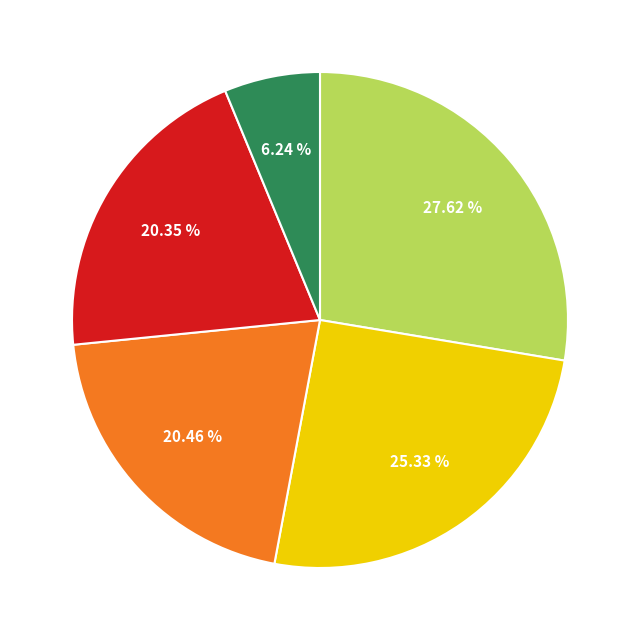

Is there a majority slice in this chart?

No